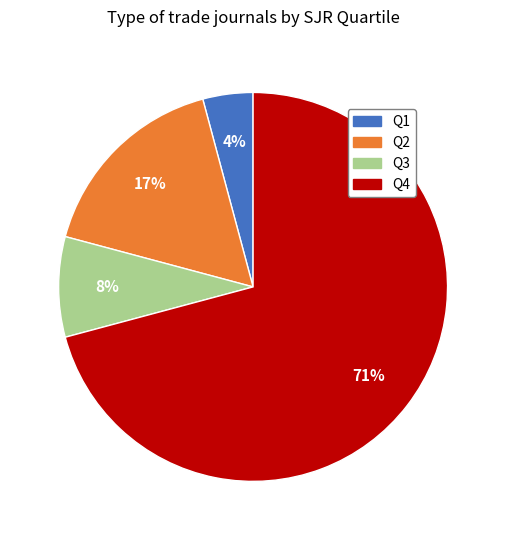

Which slice represents more than half of the pie?

Q4